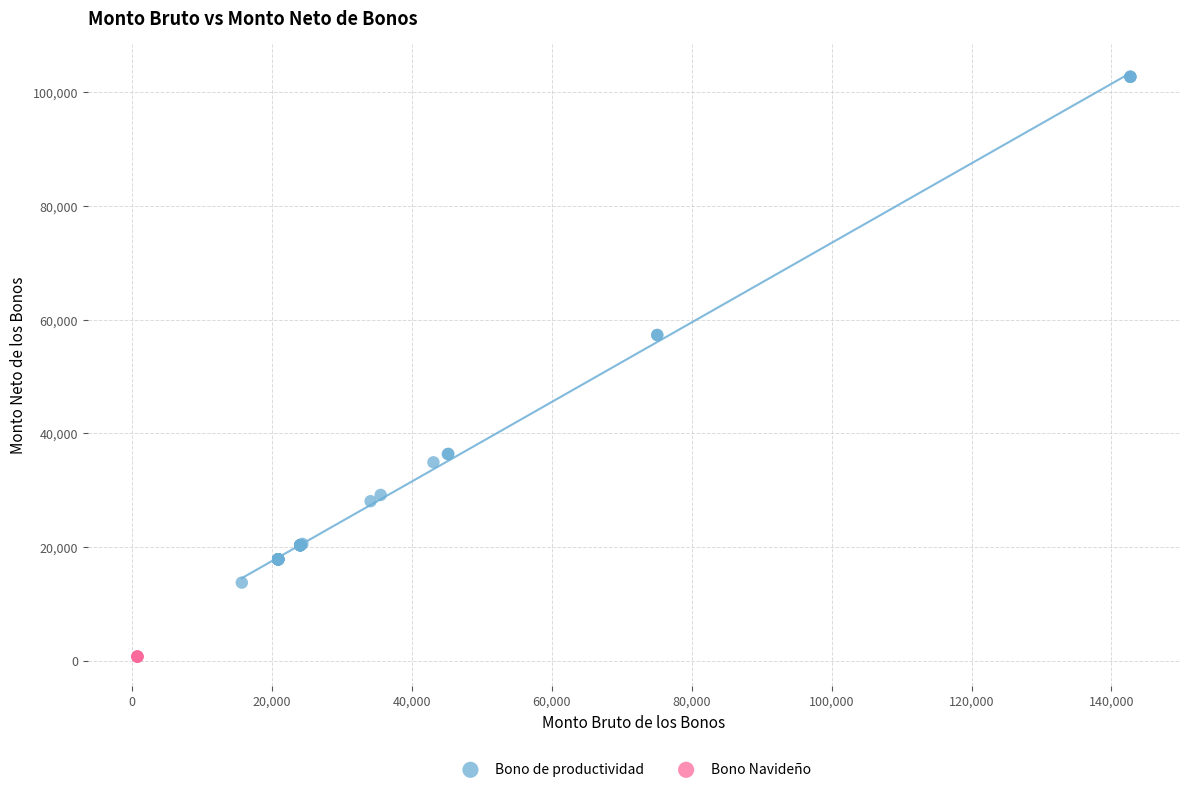

Which series contains the lowest Y value?

Bono Navideño